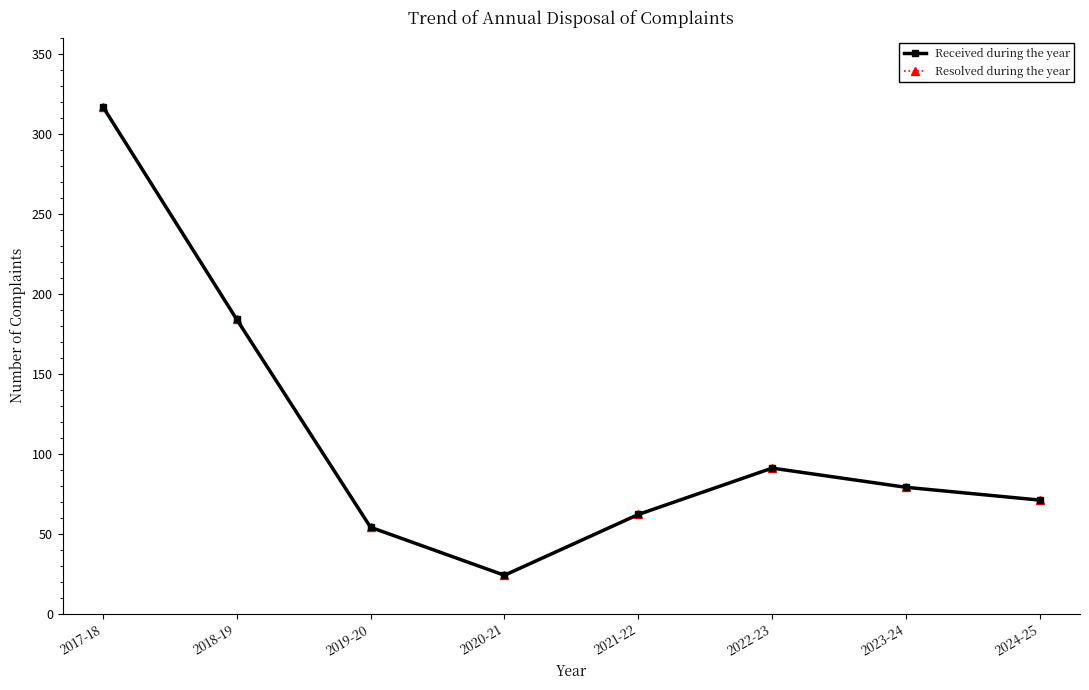

What is the difference between the maximum and minimum values in the Resolved during the year series?

293